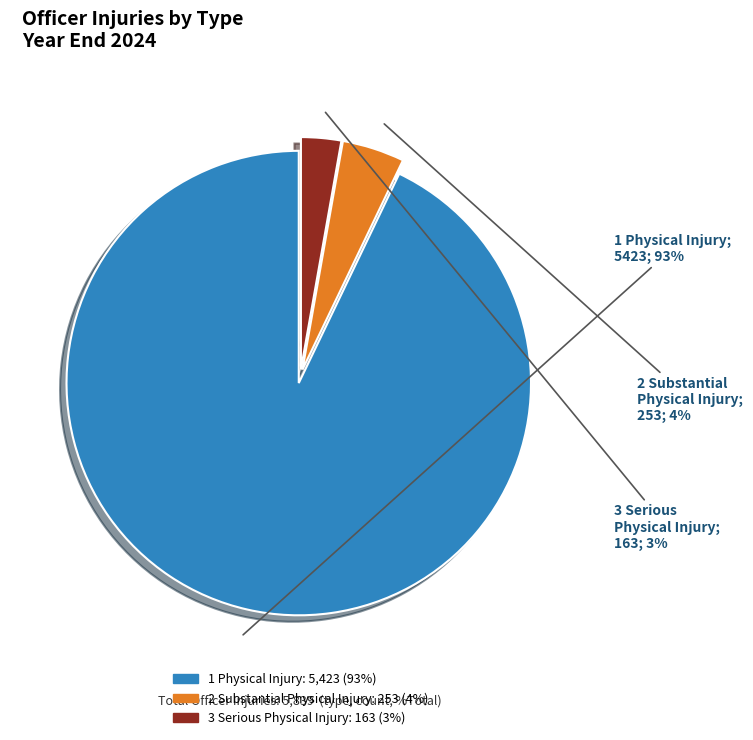

Which slice represents more than half of the pie?

1 Physical Injury